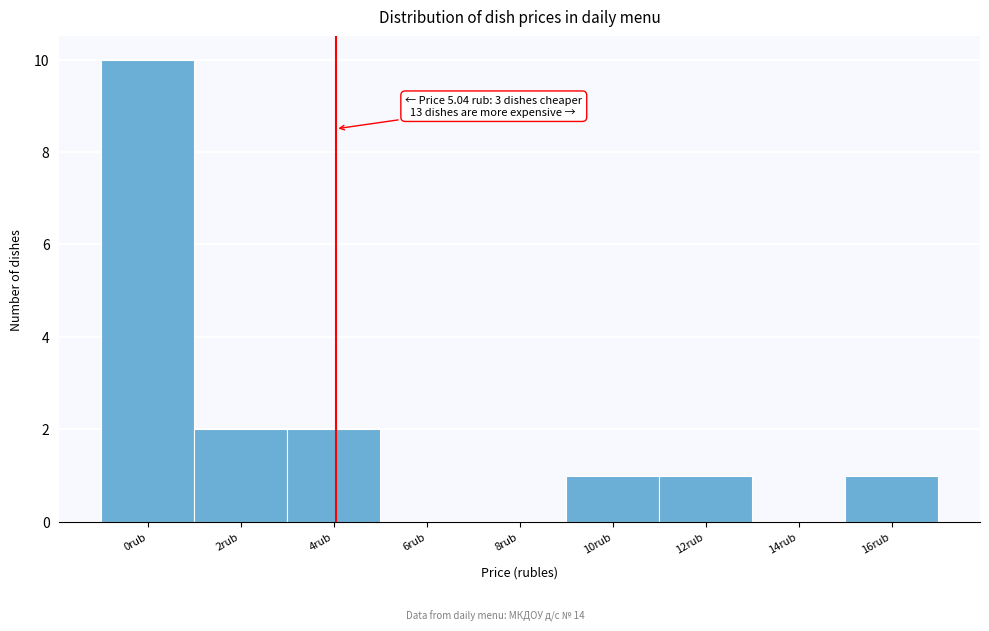

Reading left to right, transcribe all the data shown in this chart.

0rub=10	2rub=2	4rub=2	6rub=0	8rub=0	10rub=1	12rub=1	14rub=0	16rub=1